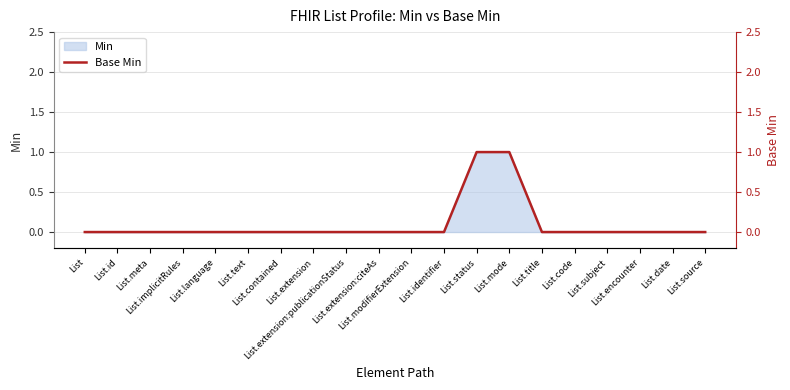

At which label is the value closest to 0?

List